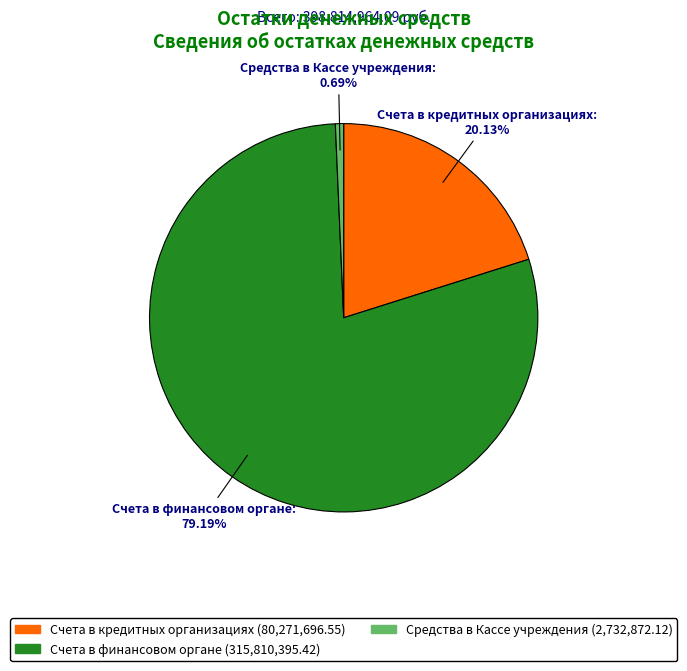

Do Счета в кредитных организациях and Счета в финансовом органе together represent more than half of the pie?

Yes